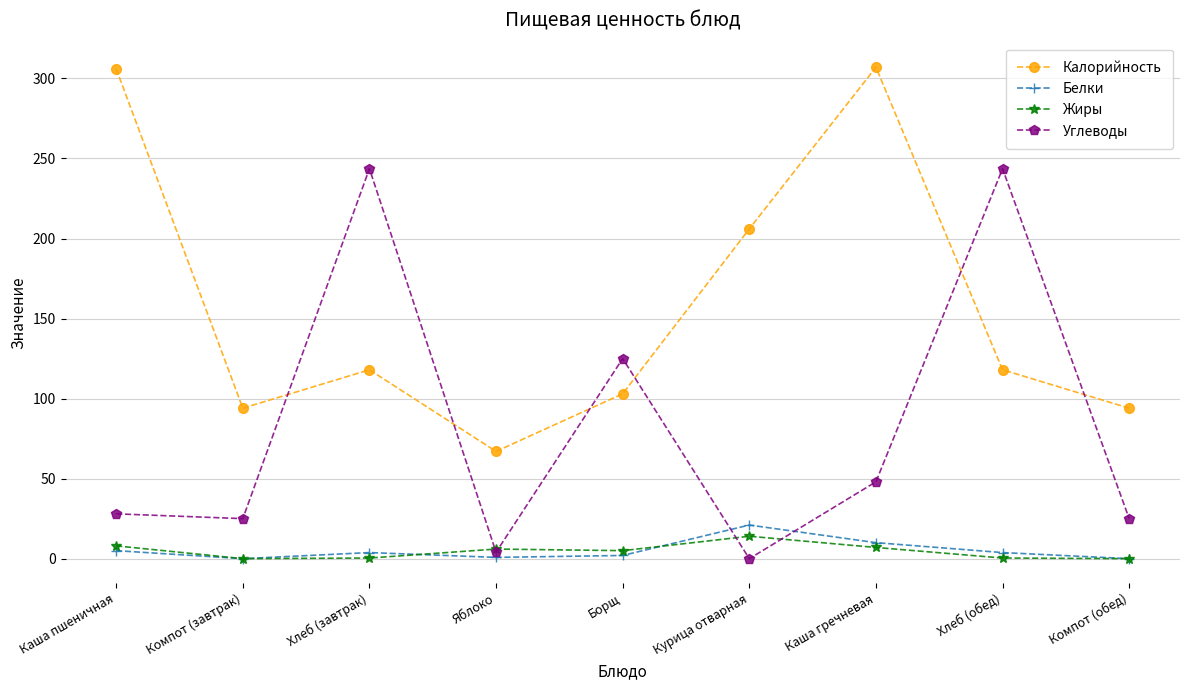

Which series changed the most between Яблоко and Каша гречневая?

Калорийность